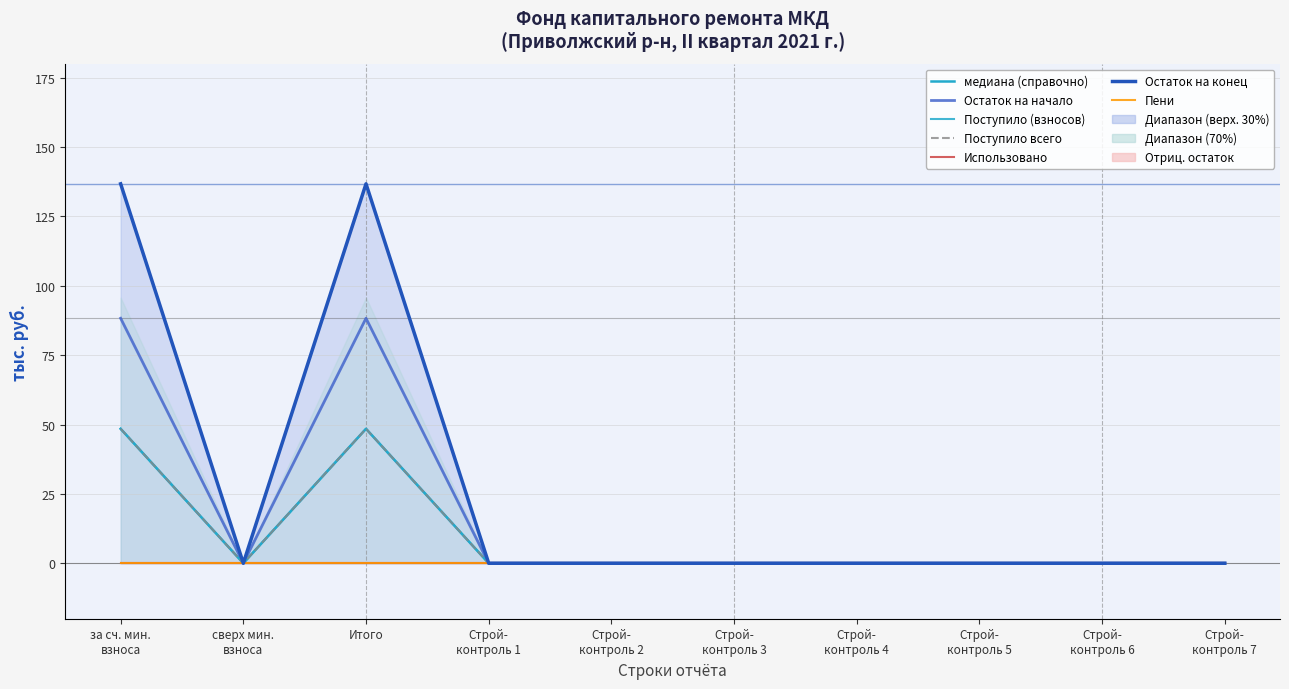

Which series has the widest spread of values?

Остаток на начало